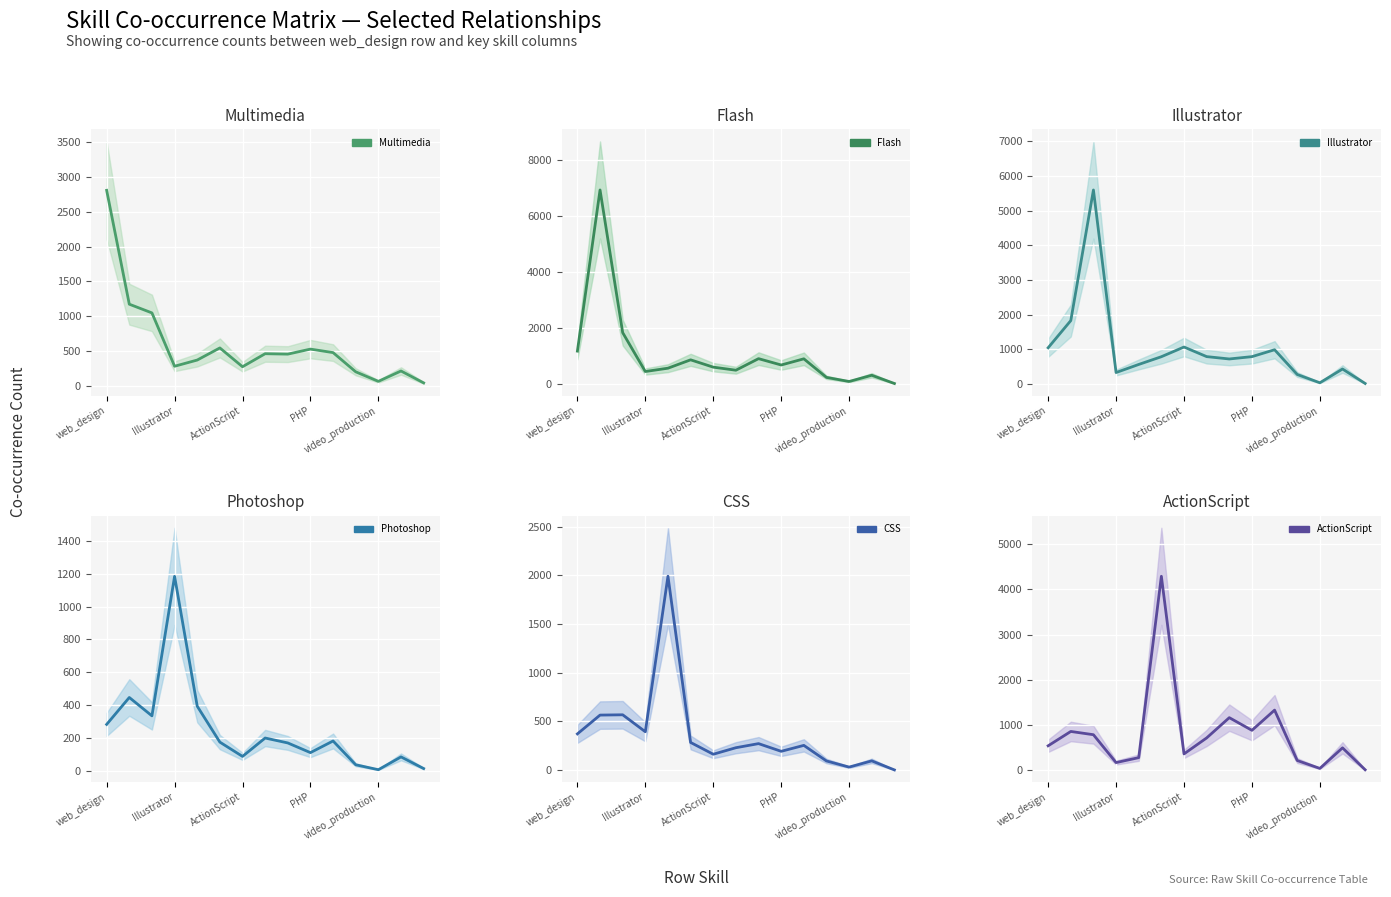

True or false: CSS has more than 0 interior local peaks.

True